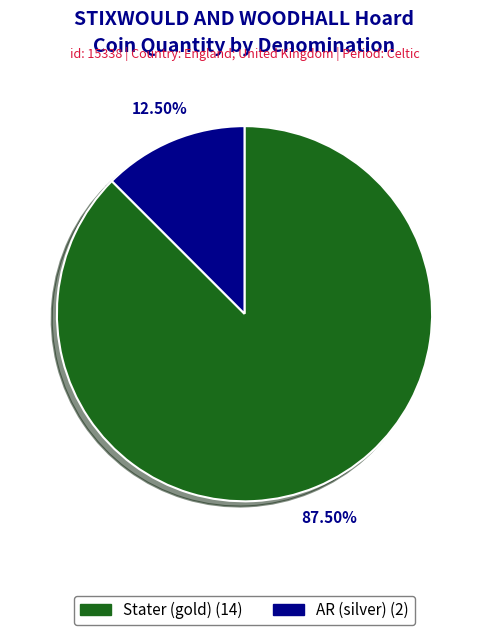

Which category has the biggest portion of the pie?

Stater (gold)